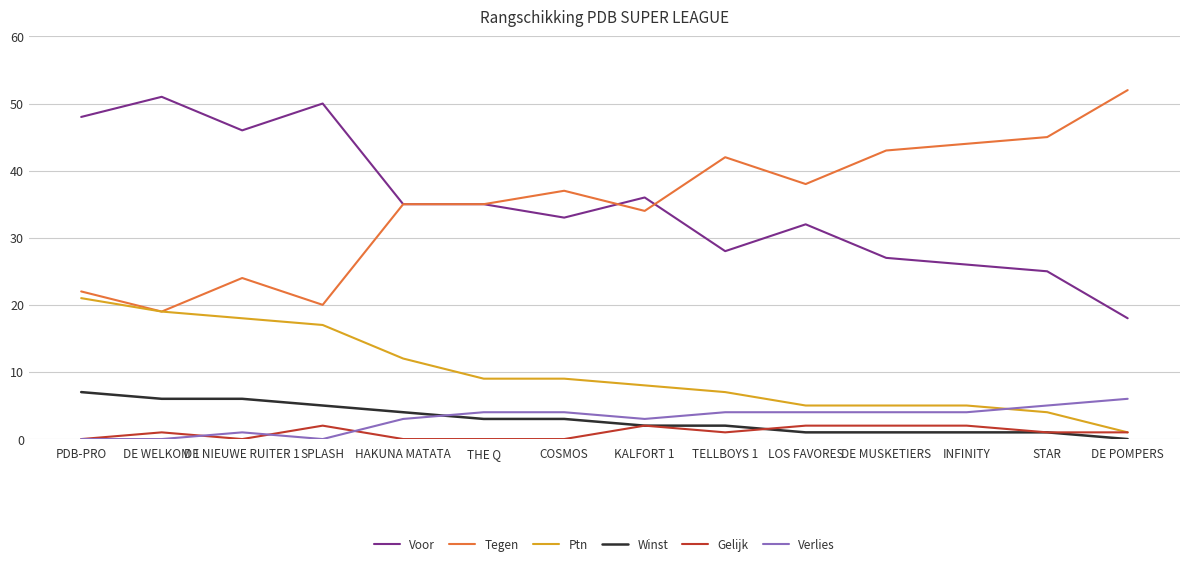

What is the difference between the second highest and minimum values in the Verlies series?

5